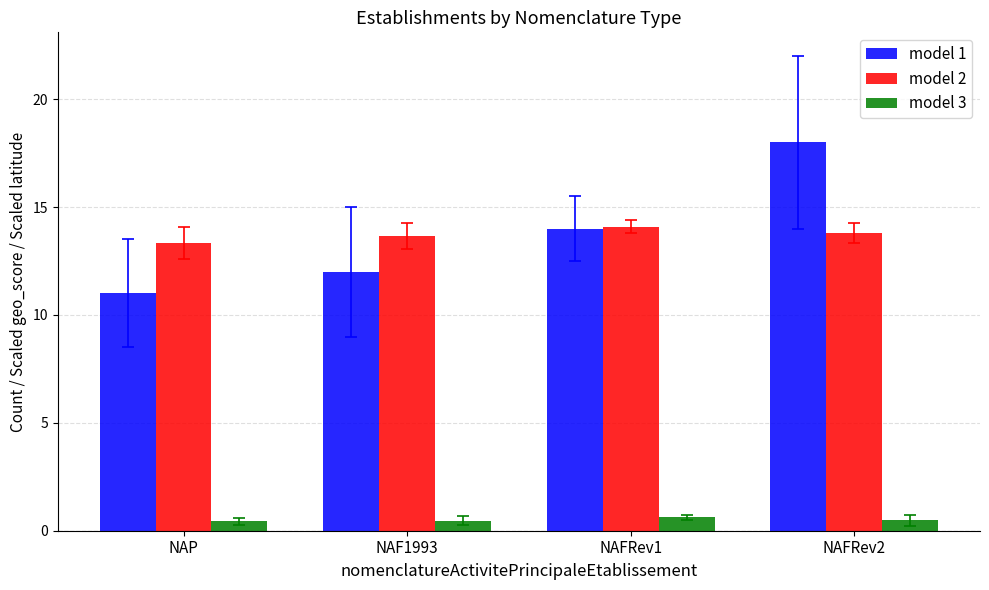

What is the lowest value of the model 1 series?

11.0